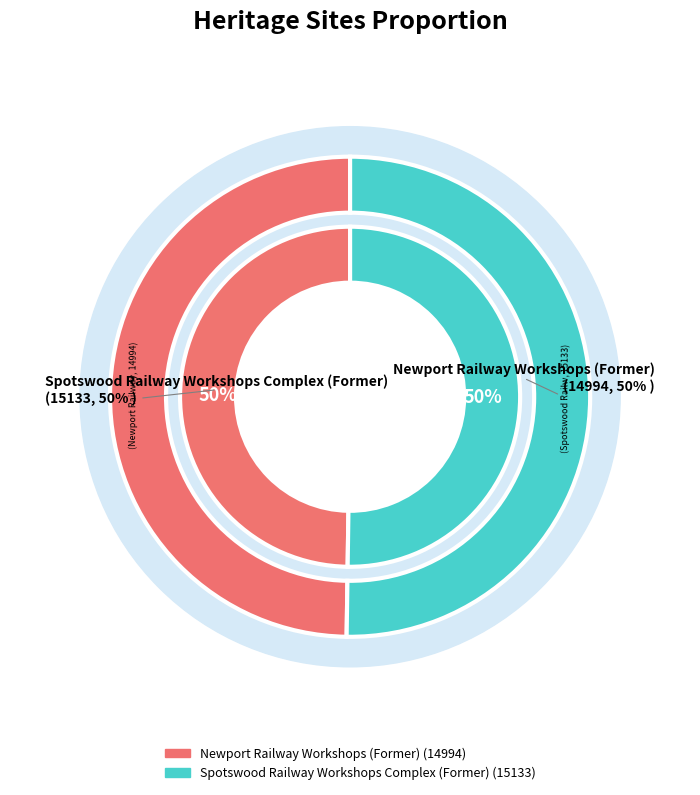

Combined, what portion of the pie is Spotswood Railway Workshops Complex (Former) and Newport Railway Workshops (Former)?

100.0%